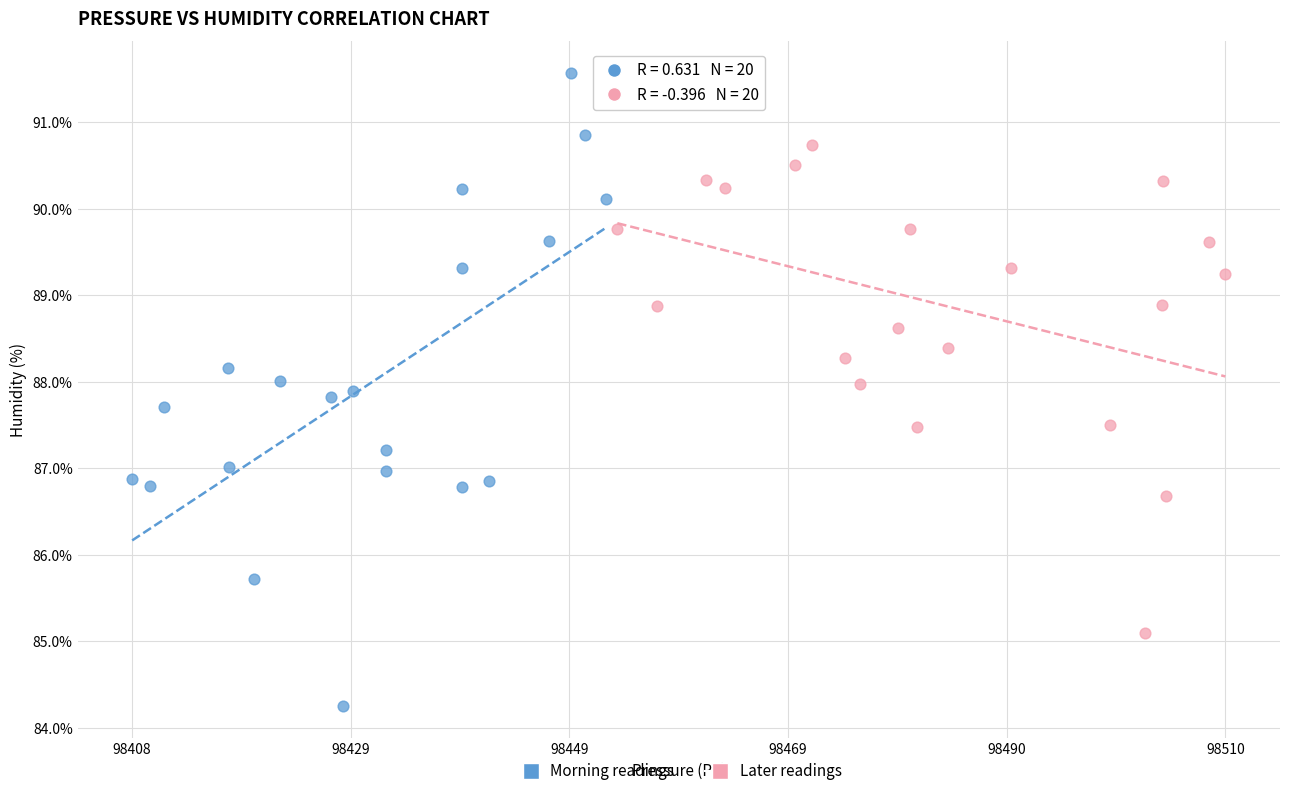

What are all the series names shown in the legend?

Morning readings, Later readings